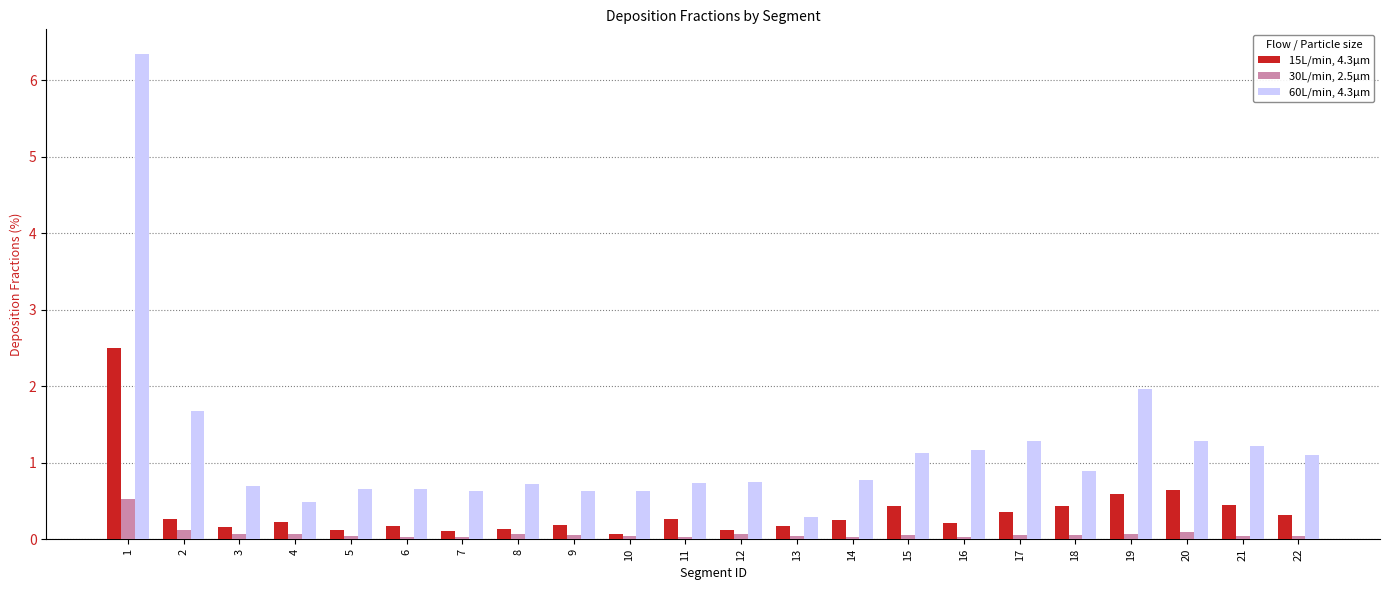

Between 15 and 18, which series saw the biggest shift?

60L/min, 4.3μm